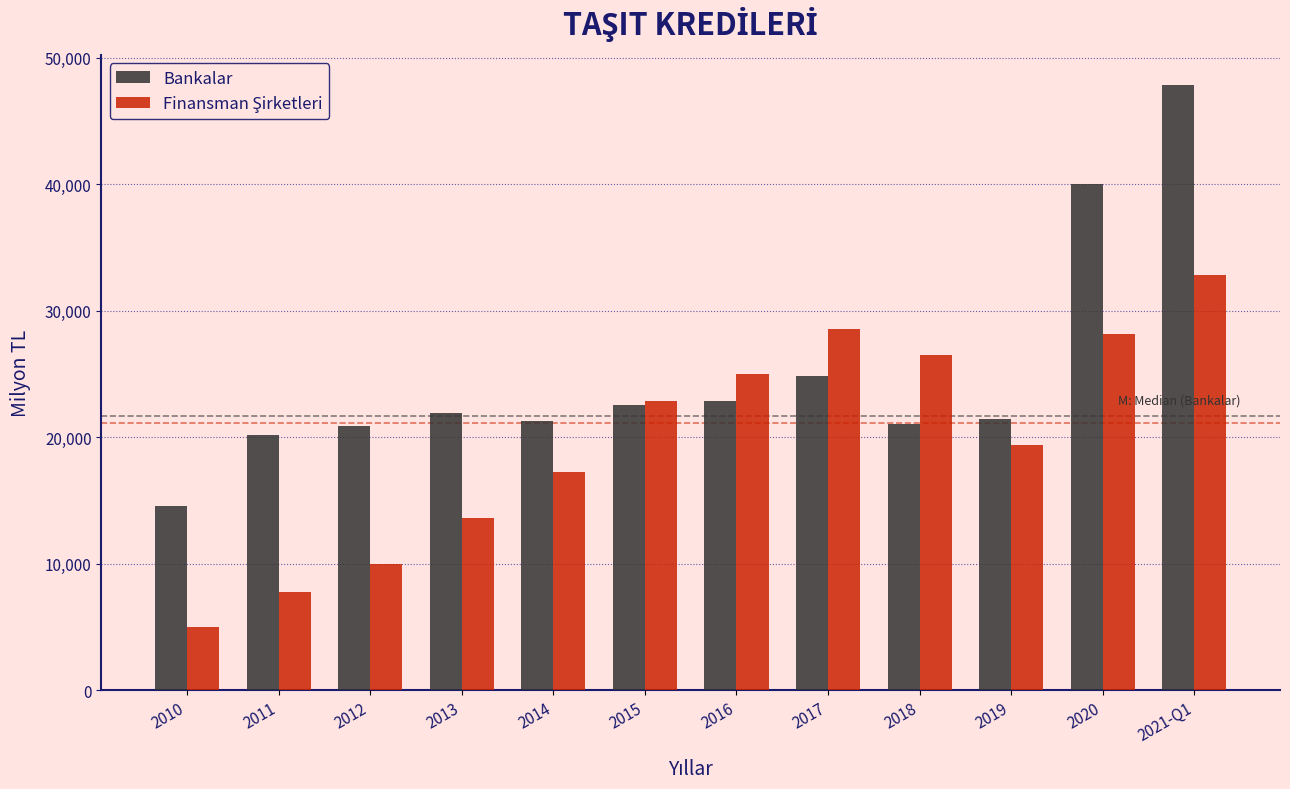

Where is Bankalar nearest to the value 31215?

2017